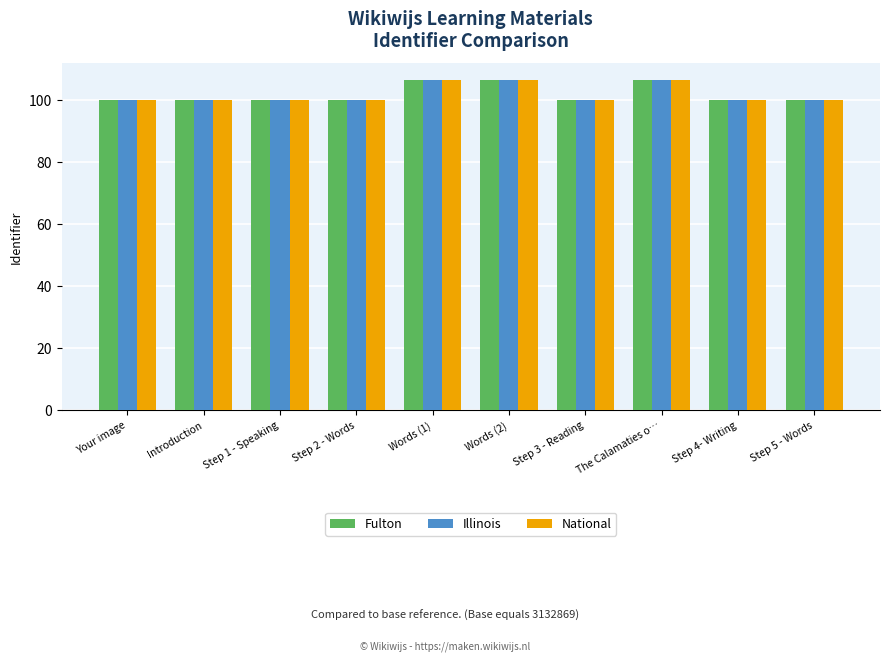

What is the sum of the National values at Step 3 - Reading and Step 4- Writing?

200.0